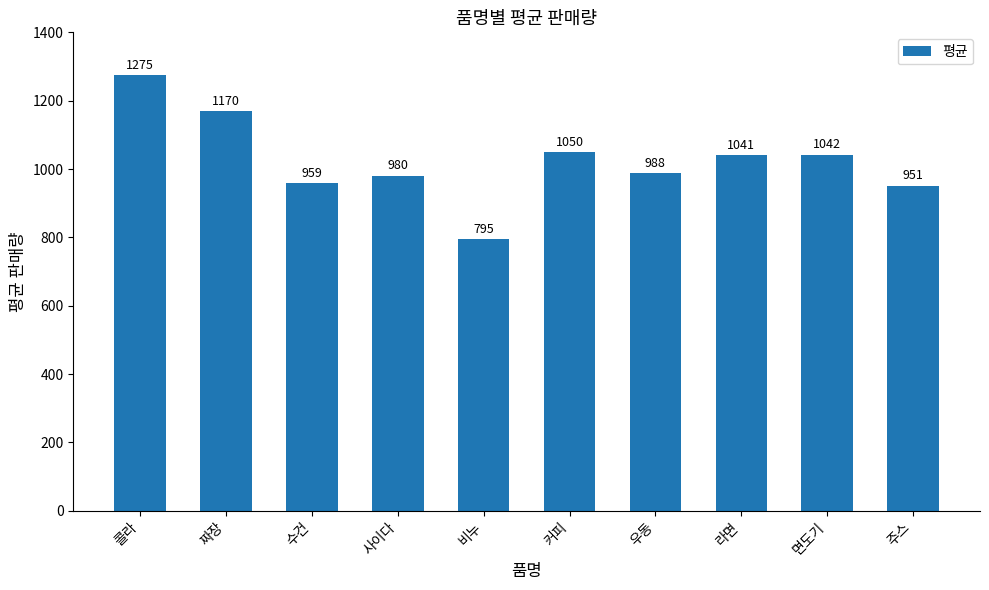

Between 비누 and 짜장, which is larger?

짜장